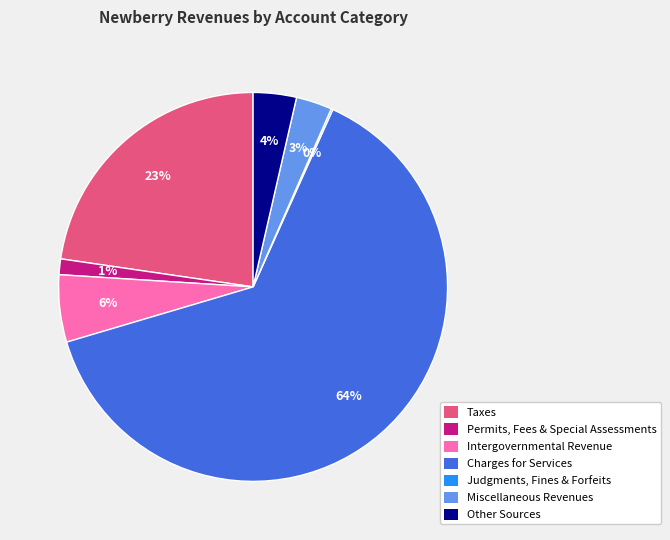

To the nearest percent, what portion does Intergovernmental Revenue represent?

6%